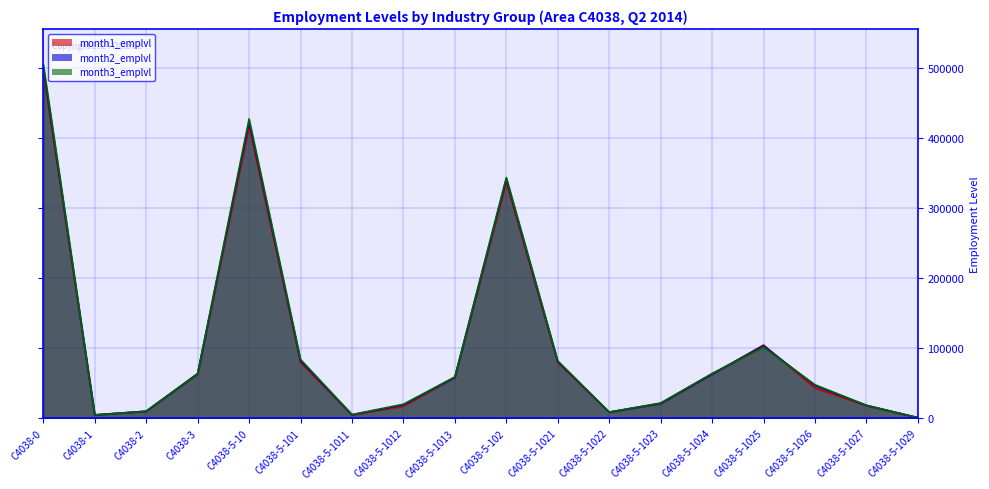

True or false: month2_emplvl line has more than 1 interior local peaks.

True